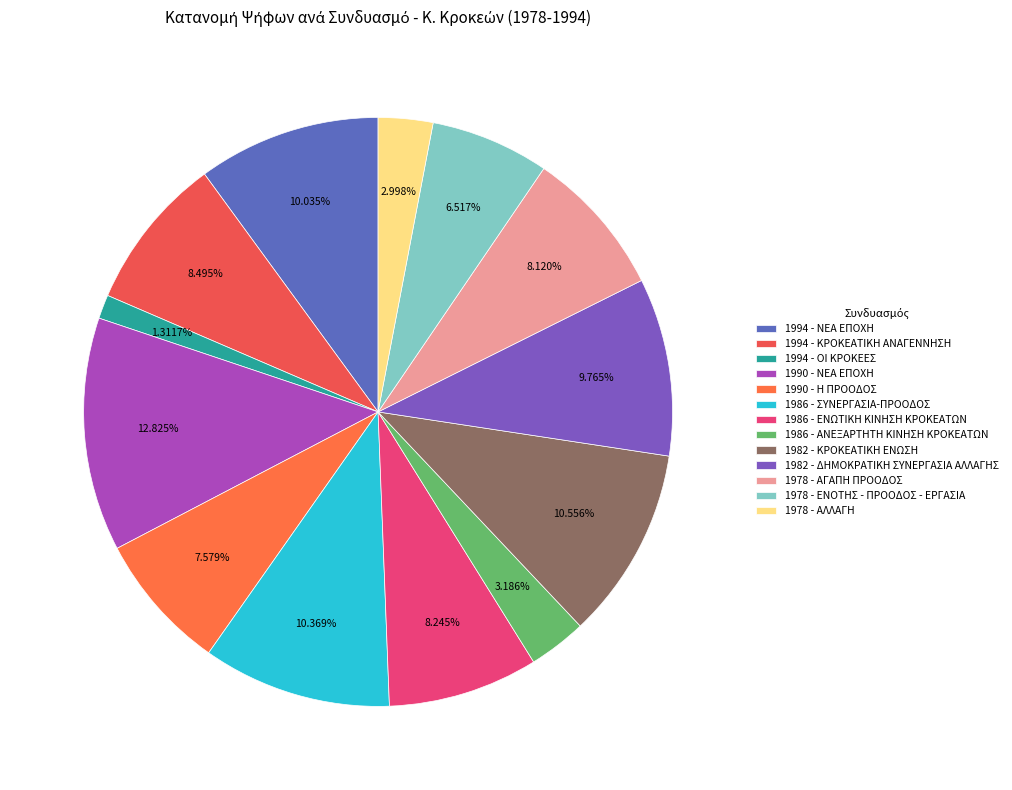

Is there a majority slice in this chart?

No